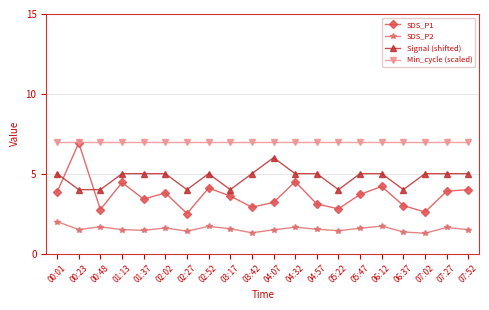

How many categories are shown in the chart?

20